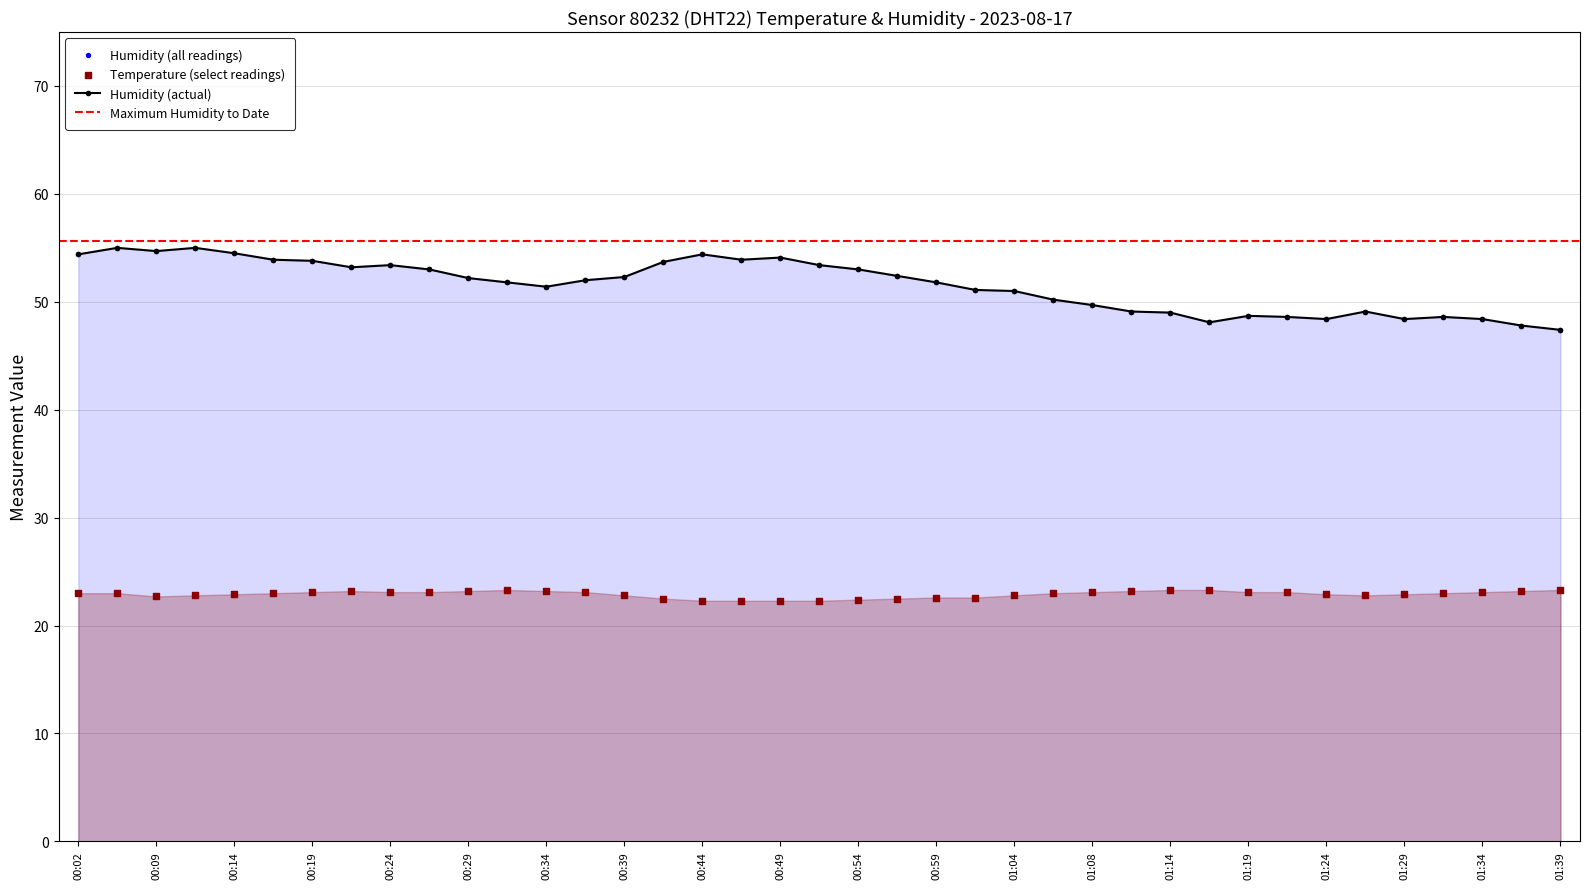

True or false: Humidity (actual) has more than 2 interior local peaks.

True